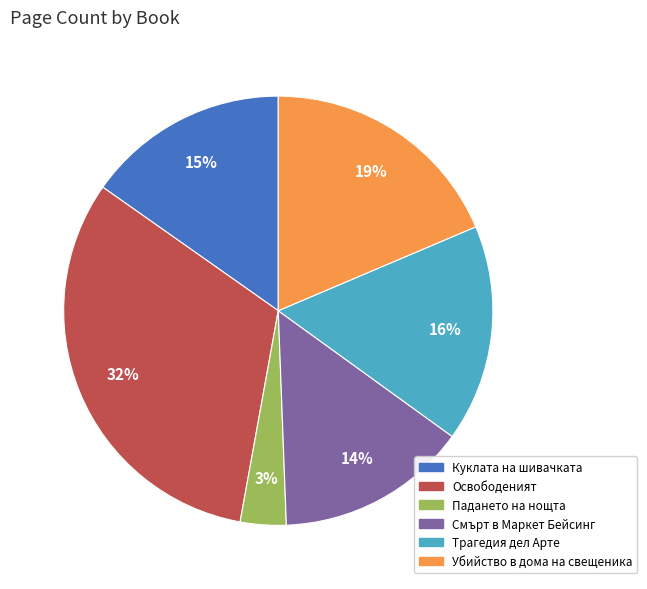

How many slices are in this pie chart?

6